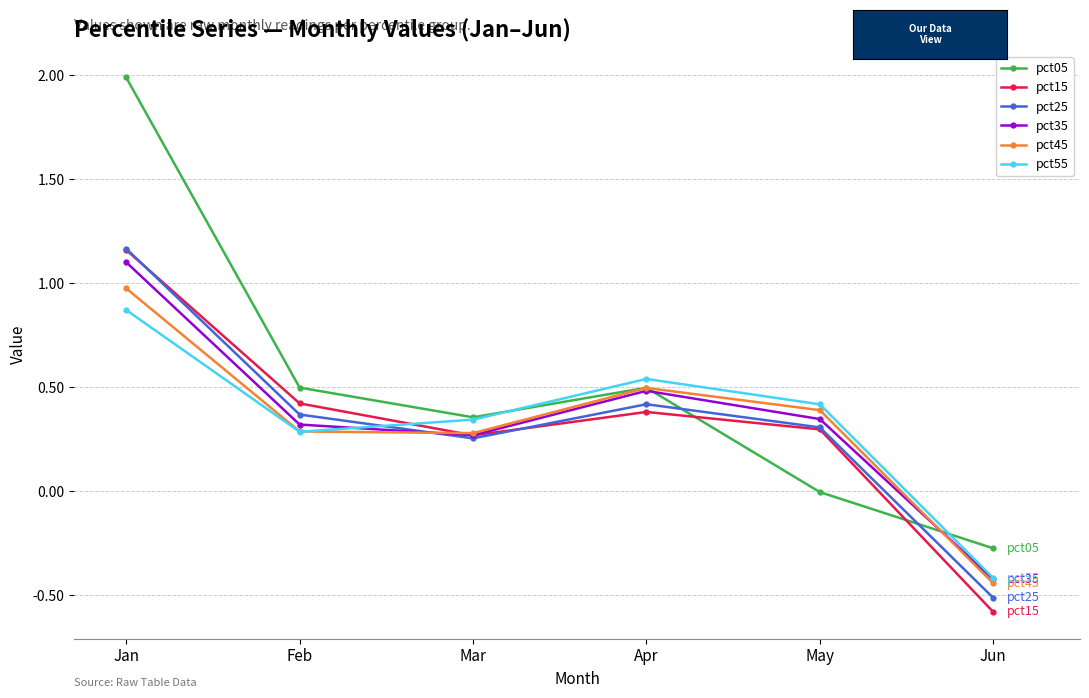

The value of pct15 at Jun is -0.6. True or false?

True